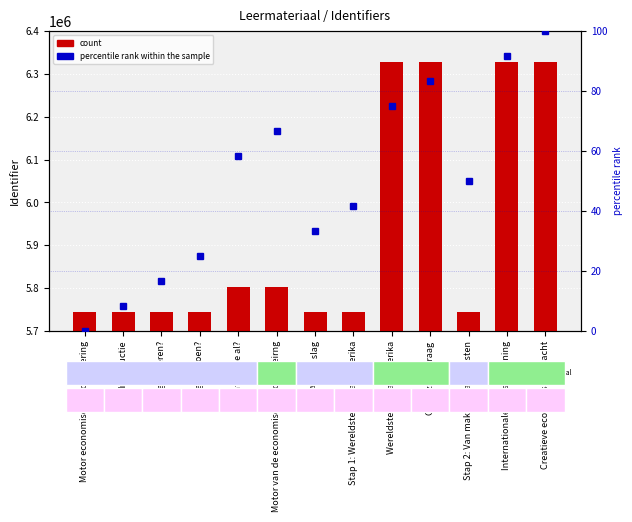

Where is count nearest to the value 6036252?

Motor van de economische globaliseirng